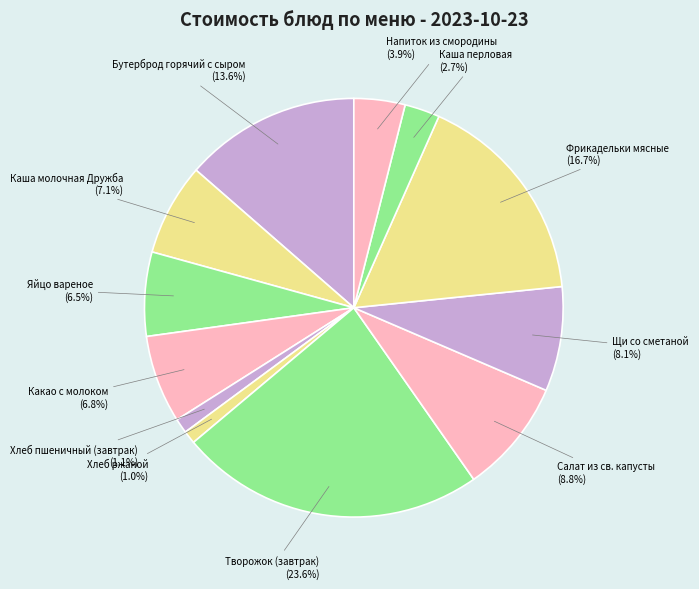

To the nearest percent, what is the average slice percentage?

8%